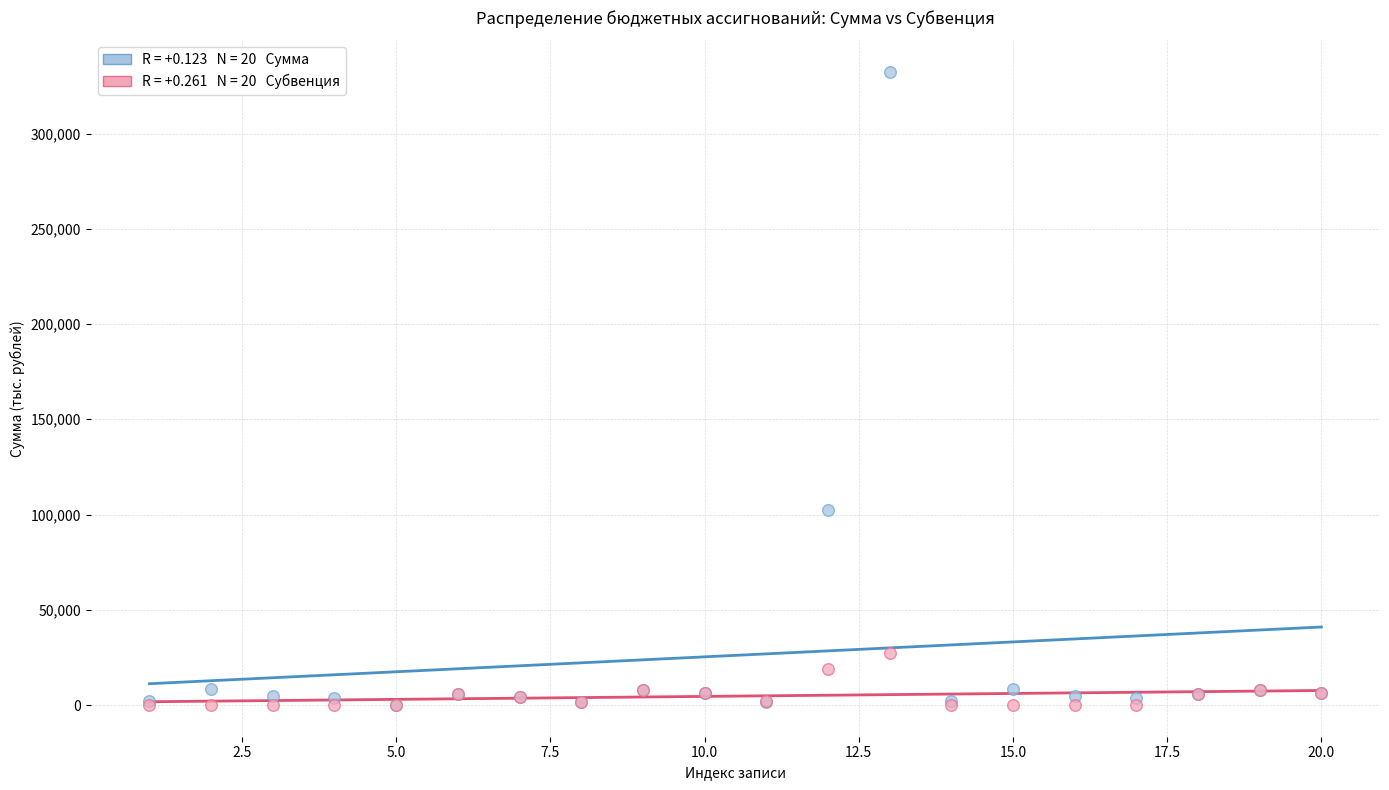

Across all series, what Y value is closest to 166131?

102516.9